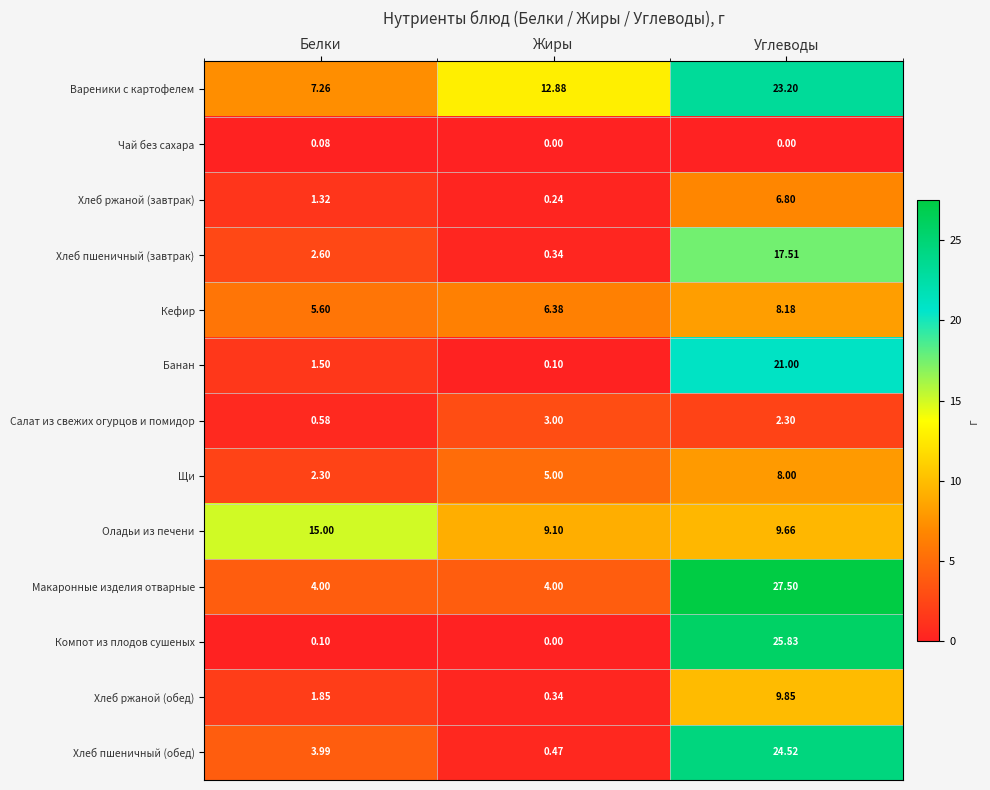

At which label is Хлеб ржаной (обед) closest to 5?

Белки